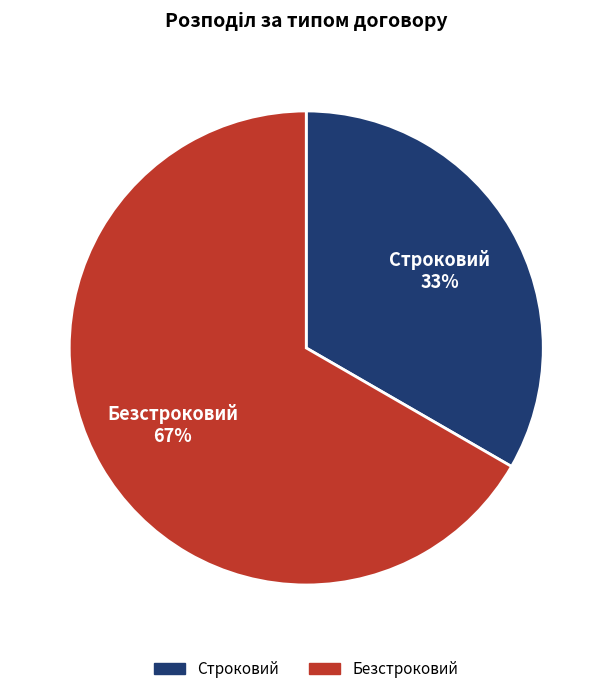

Approximately how many times larger is the value at Строковий compared to Безстроковий?

0.5